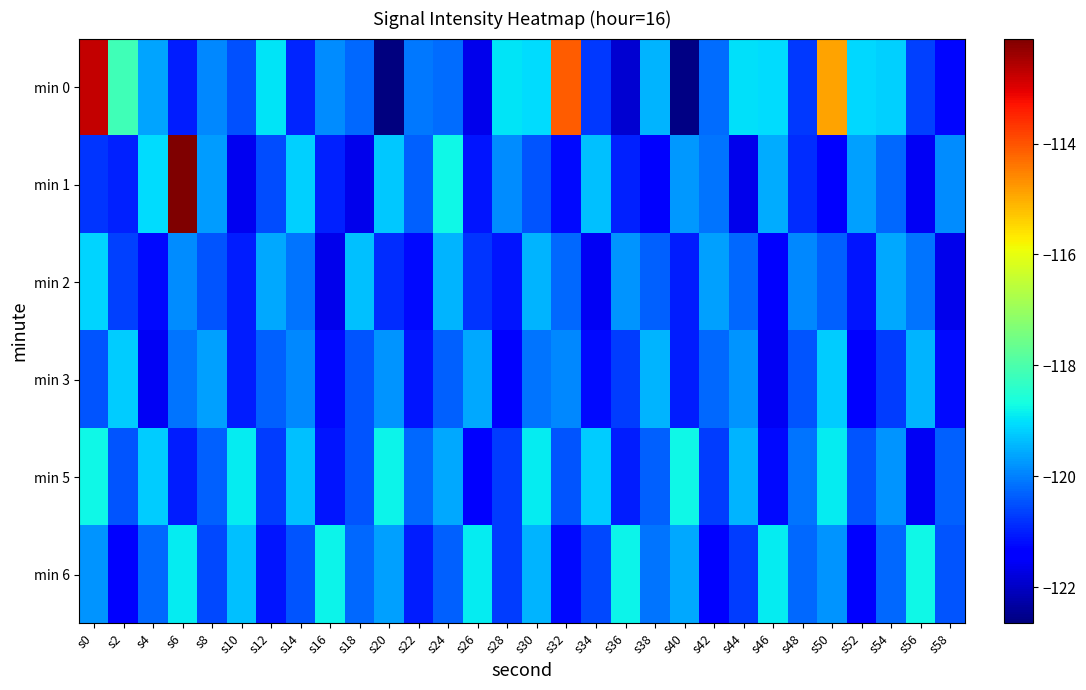

Which series has the largest total across all categories?

min 0